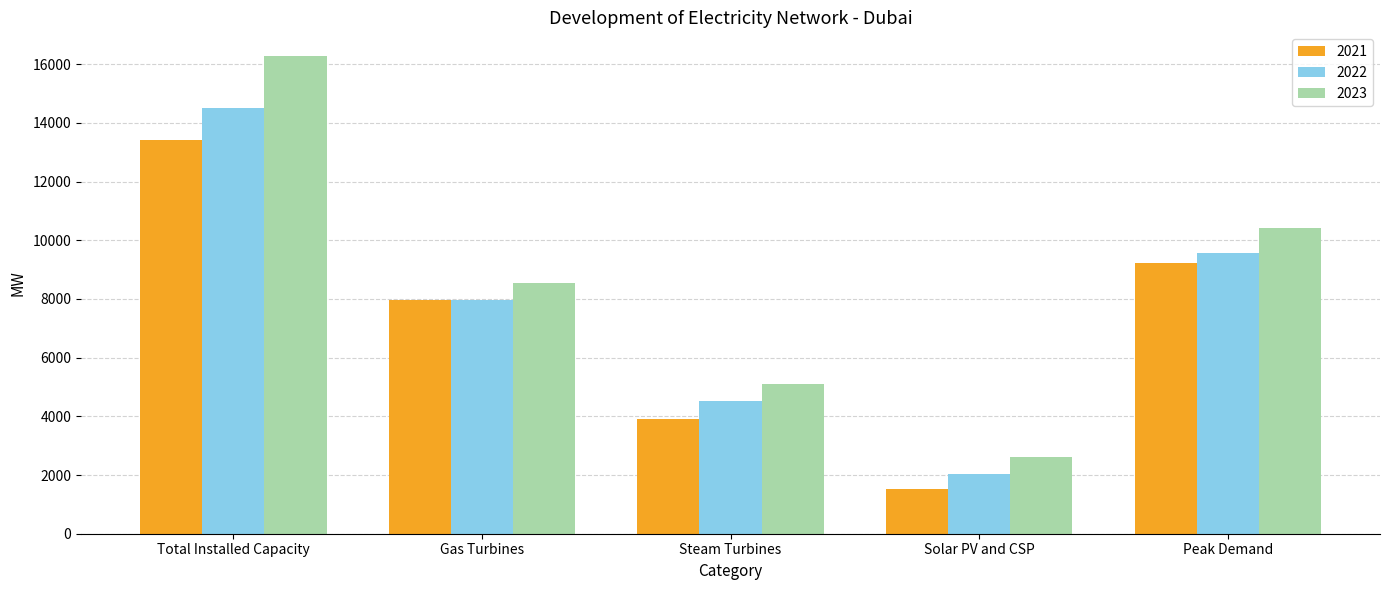

What are all the series names shown in the legend?

2021, 2022, 2023